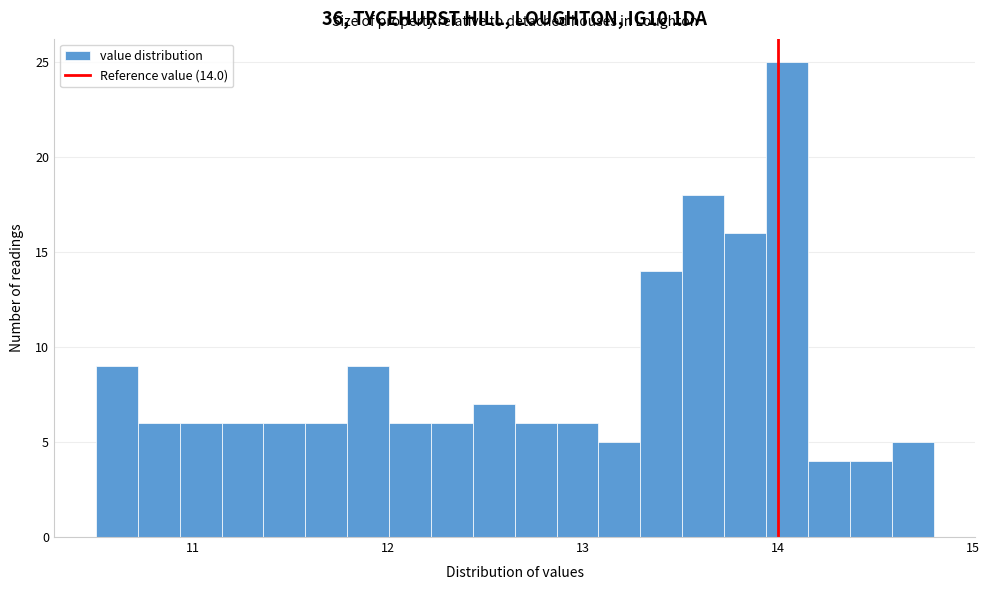

Around what value on the x-axis is the tallest bar? Give the approximate position of its centre, as read against the axis.

14.0